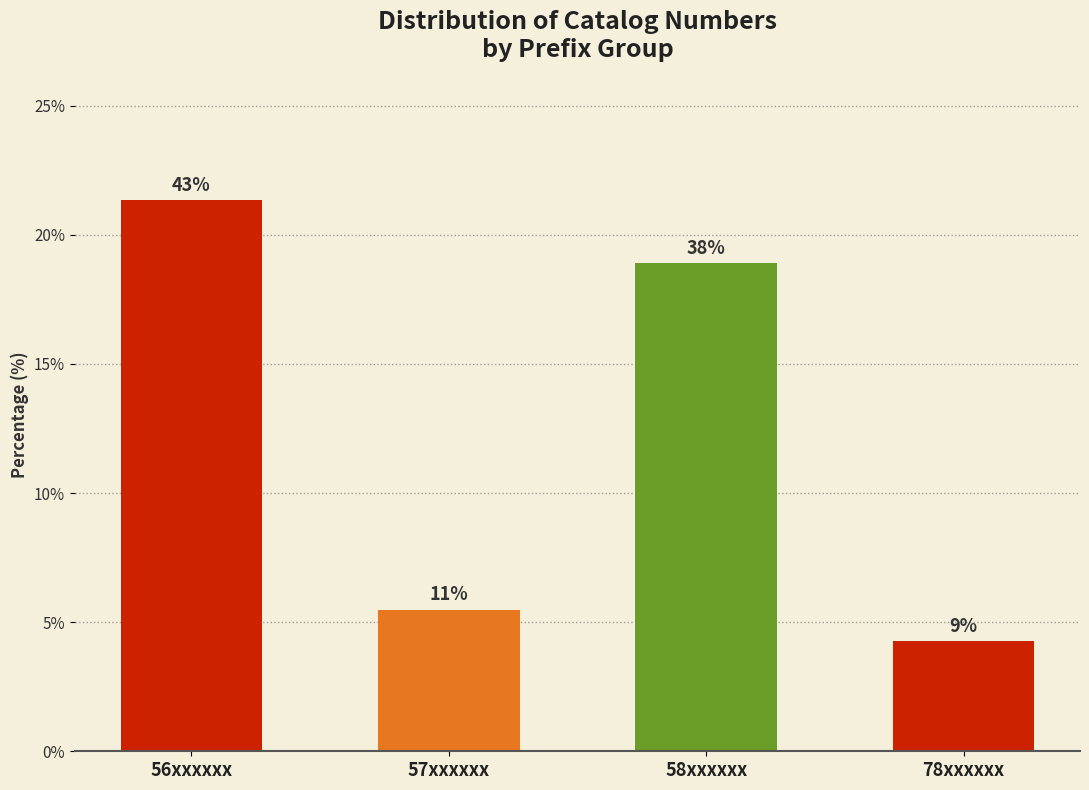

Does the chart contain any negative values?

No